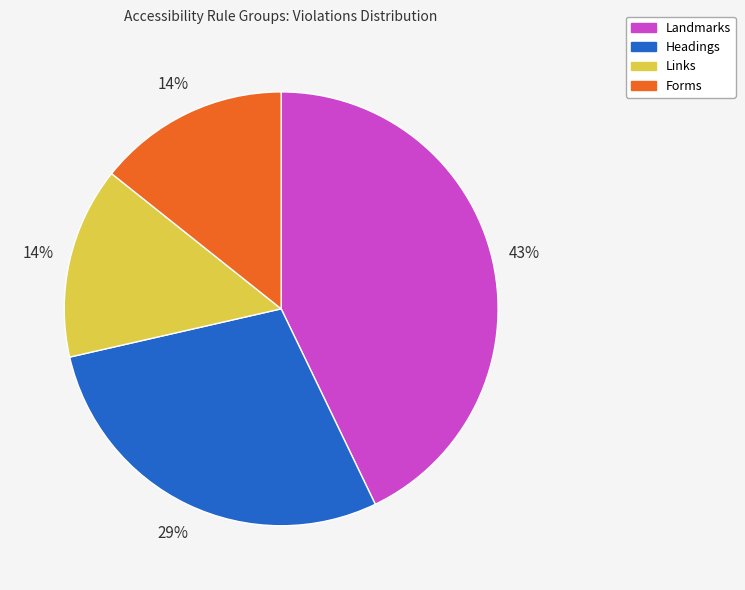

Is Links the majority of the pie?

No